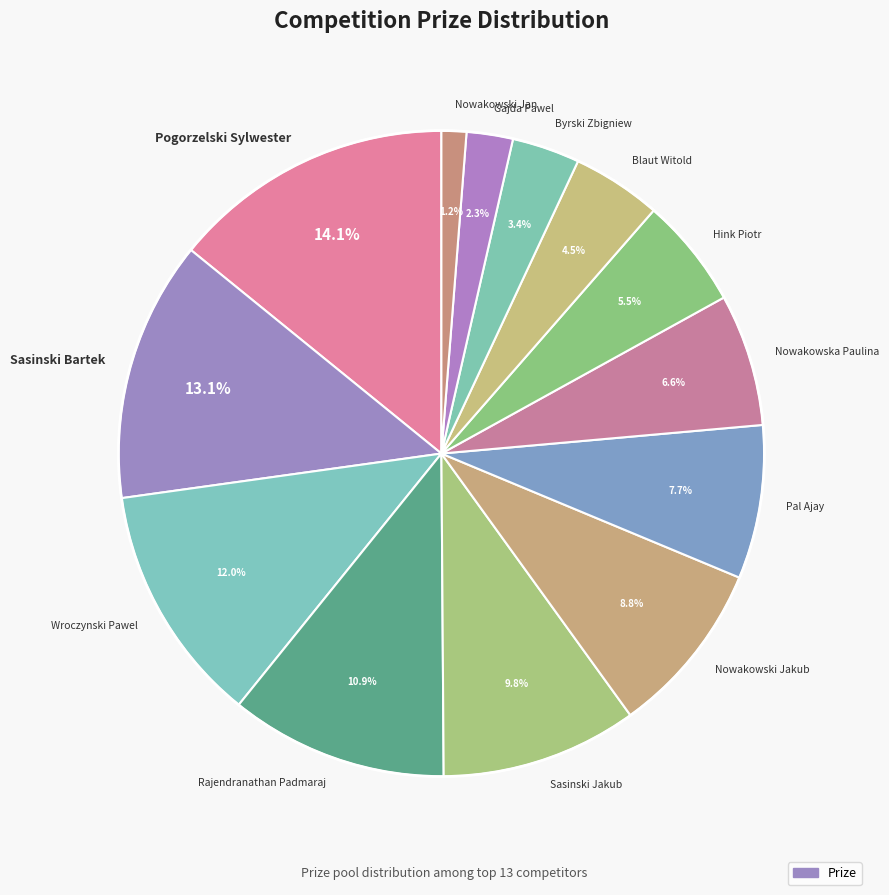

To the nearest percent, what is the average slice percentage?

8%